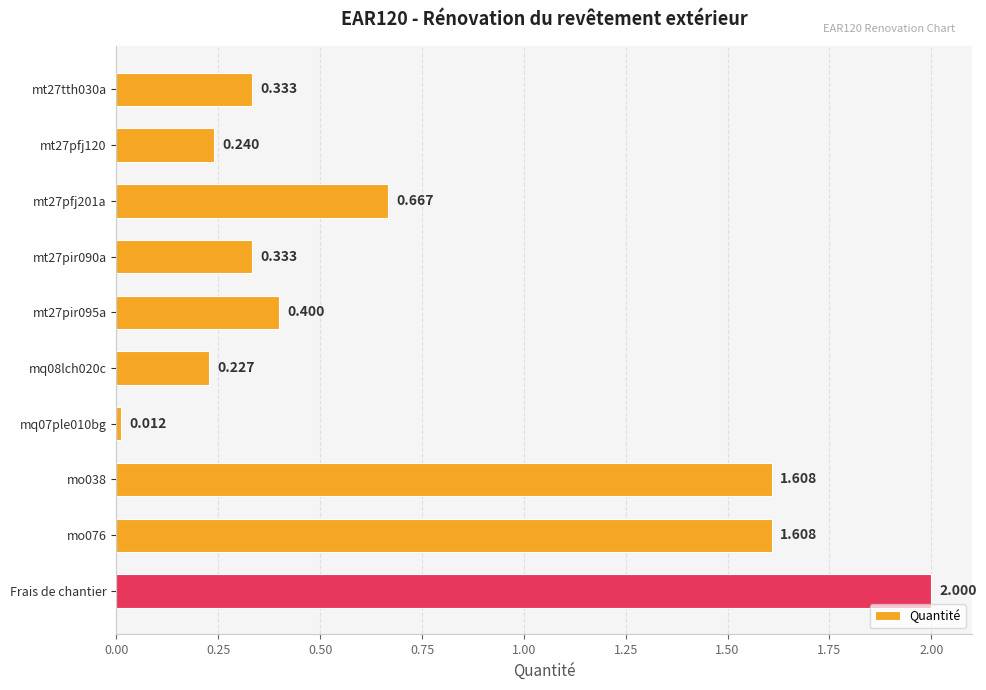

At which category does the chart reach its peak across all series?

Frais de chantier